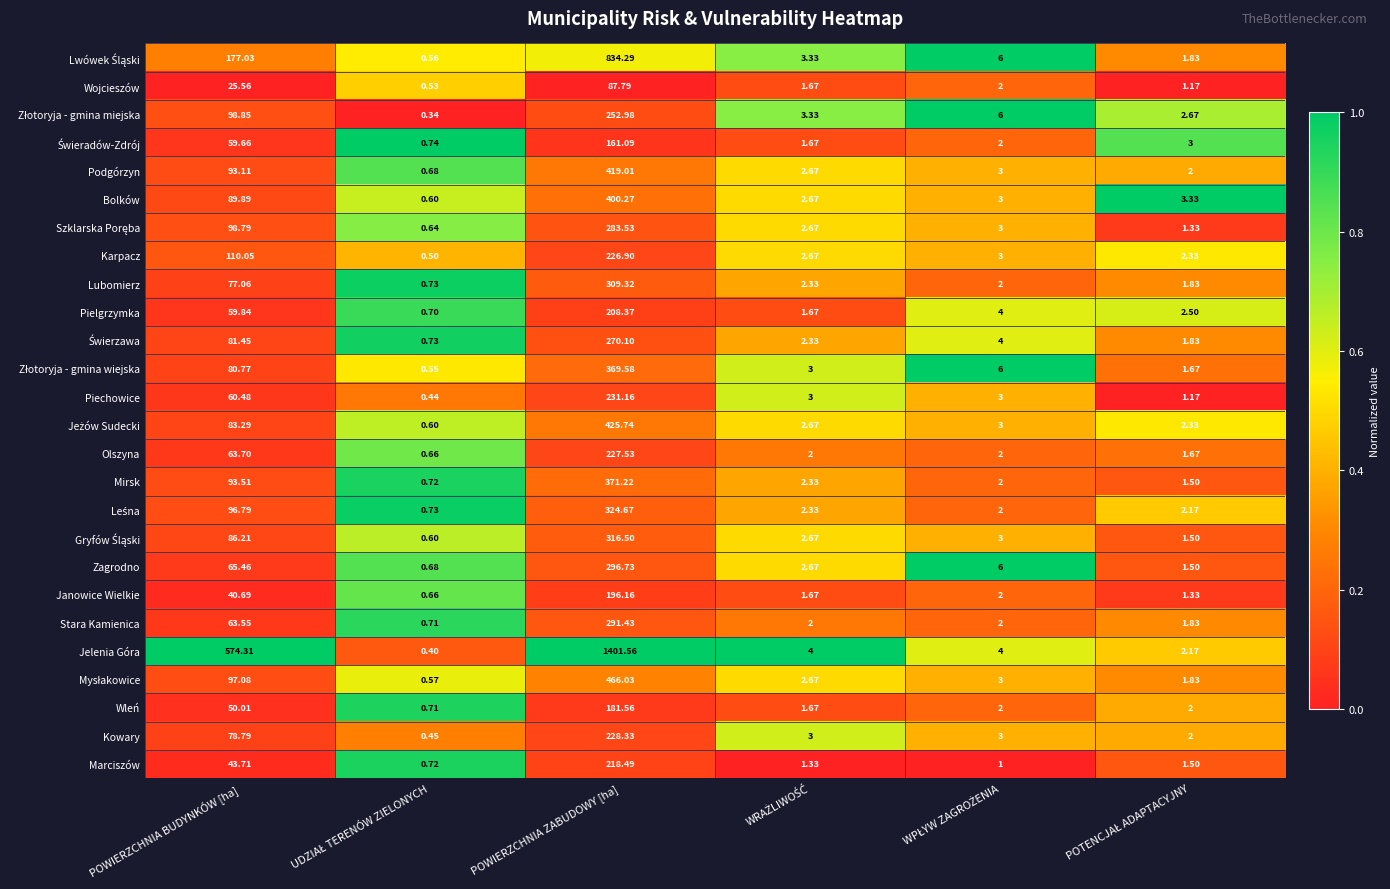

At which label does Bolków first exceed 3?

POWIERZCHNIA BUDYNKÓW [ha]